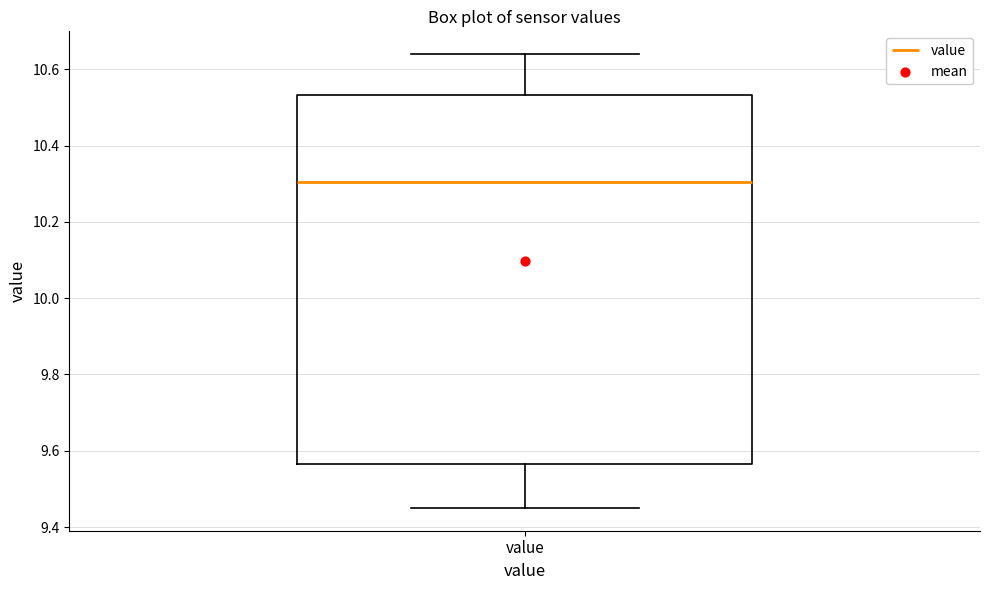

Transcribe this box plot: give where the median line is, the range the box spans, and where the two whiskers end, as read against the y-axis. The values are not printed on the chart, so give them approximately, as read against the axis.

median 10.30, box 9.56 to 10.54, whiskers 9.46 to 10.64